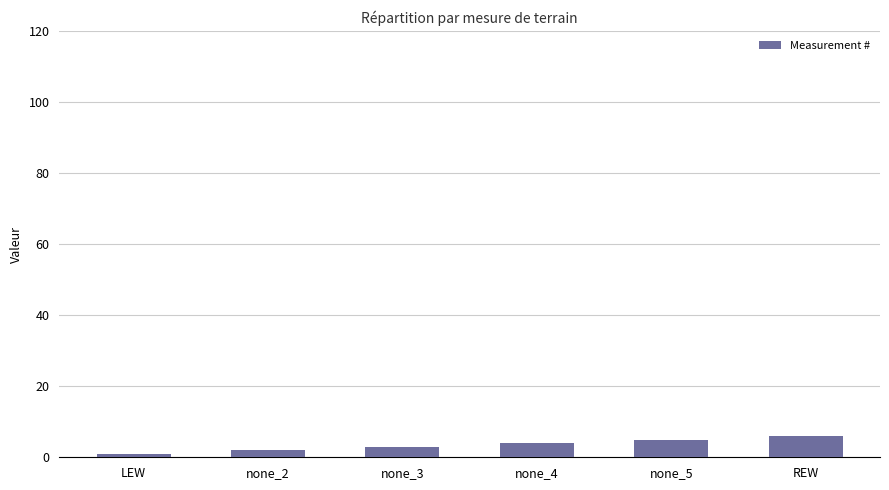

Which category has the lowest value across all series?

LEW